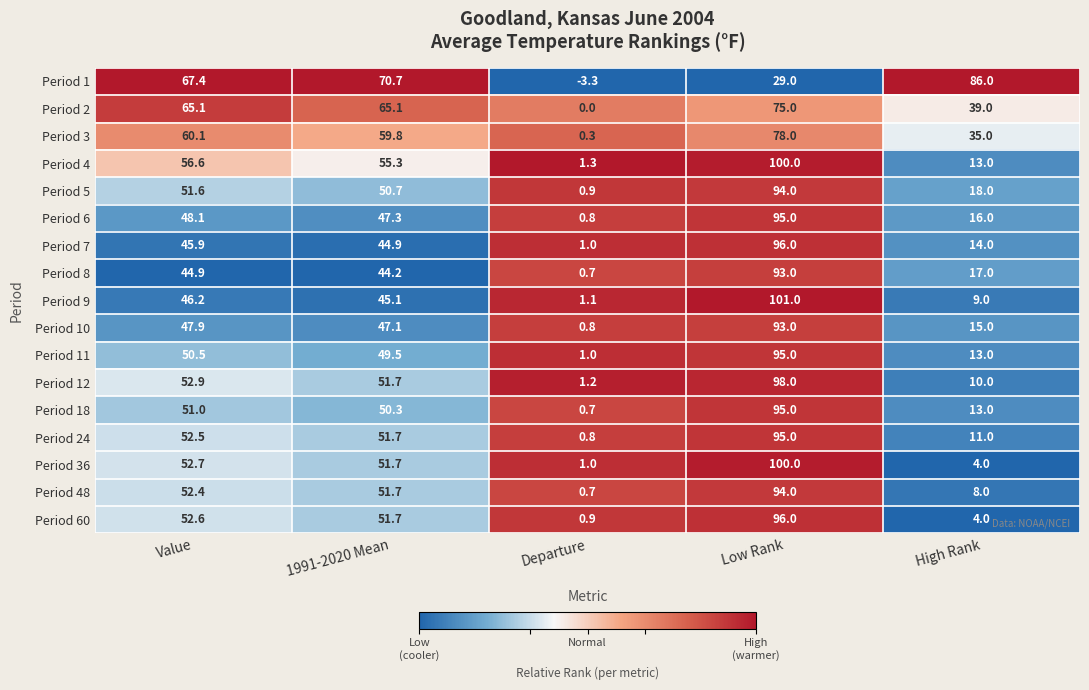

What is the sum of the Period 48 values at 1991-2020 Mean and Low Rank?

145.7